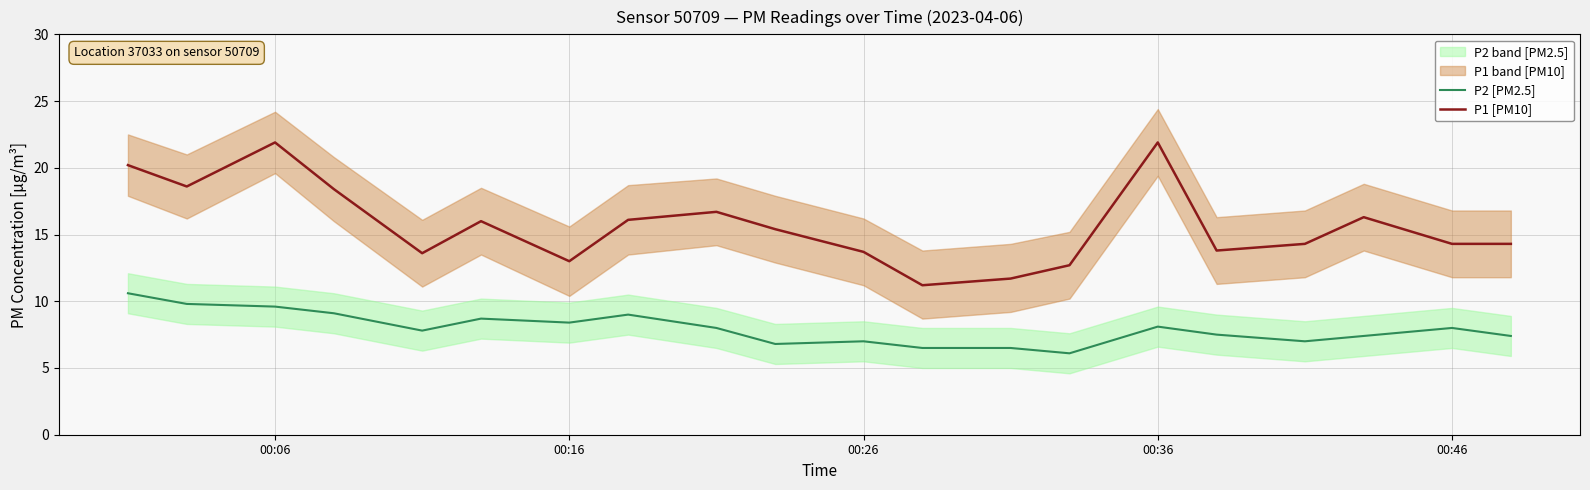

What is the minimum value for P1 [PM10]?

11.2